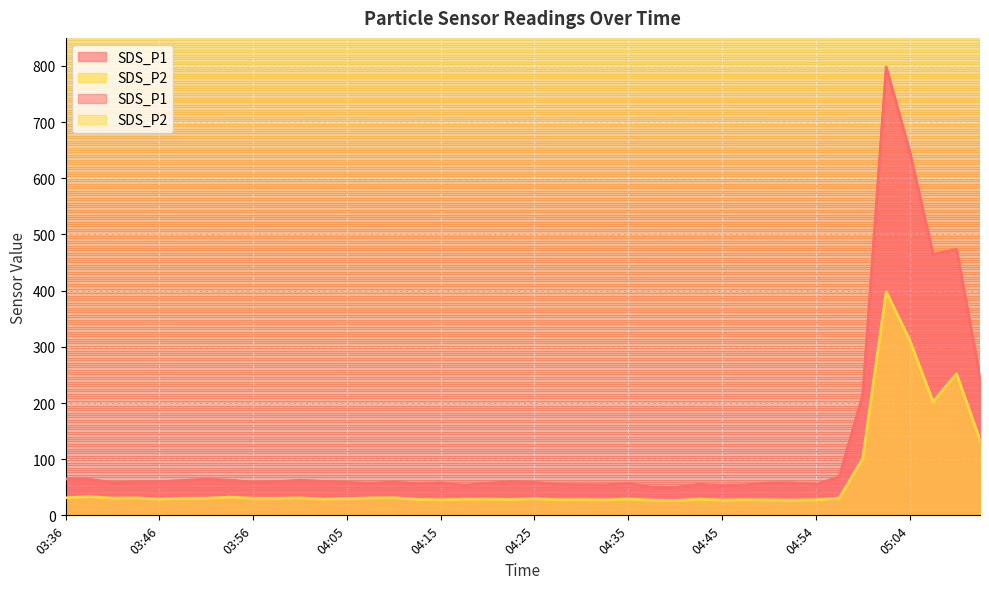

Where does the SDS_P2 series first go above 29?

03:36